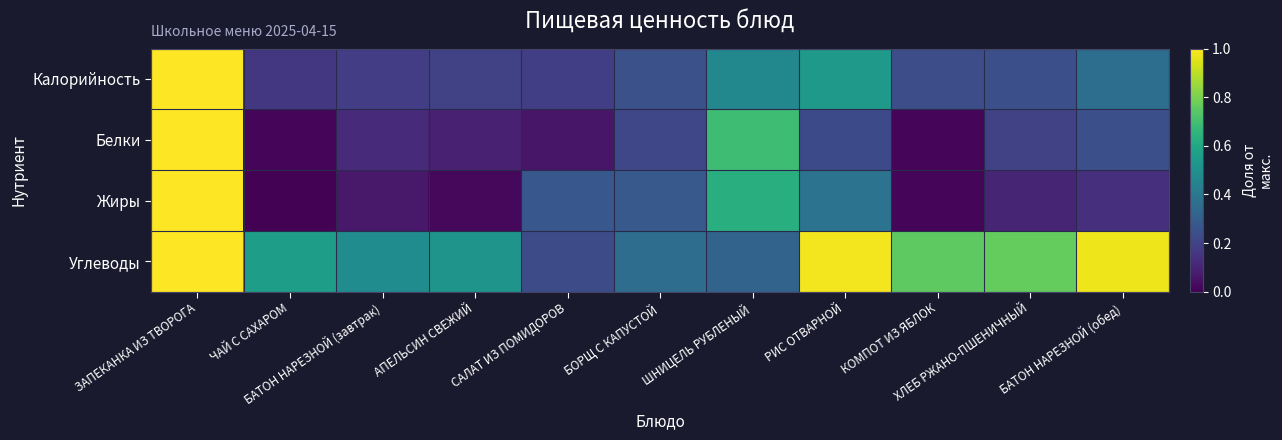

Which has a higher value, ХЛЕБ РЖАНО-ПШЕНИЧНЫЙ or РИС ОТВАРНОЙ?

РИС ОТВАРНОЙ